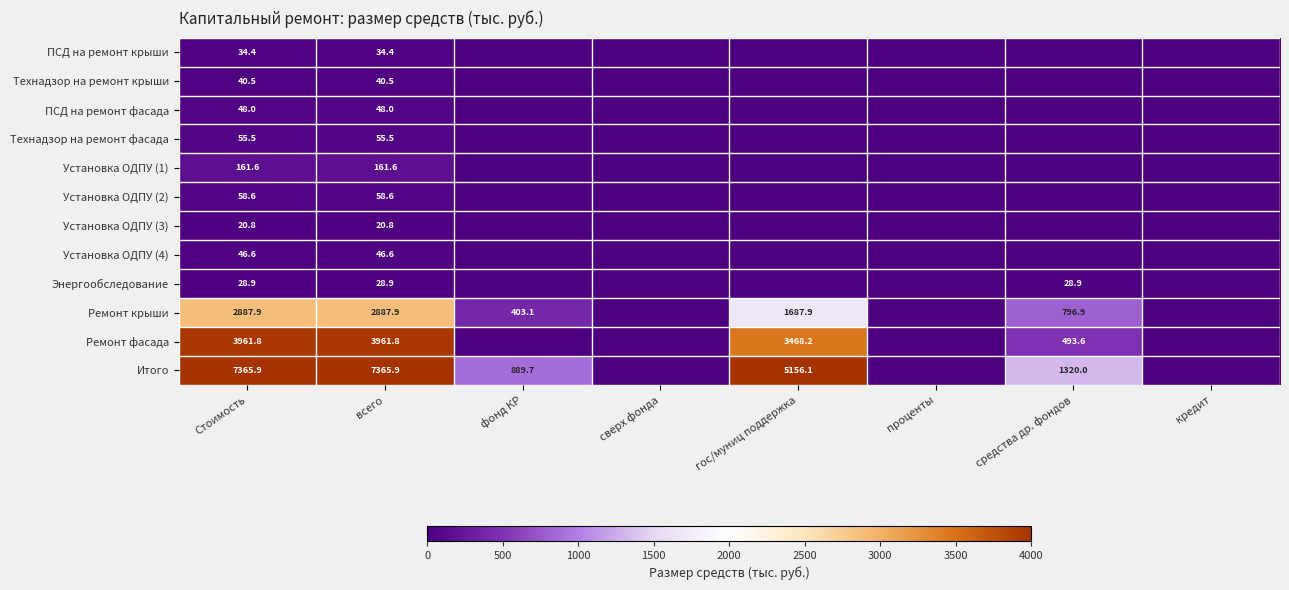

Is it true that Ремонт крыши equals 796.9 at средства др. фондов?

True